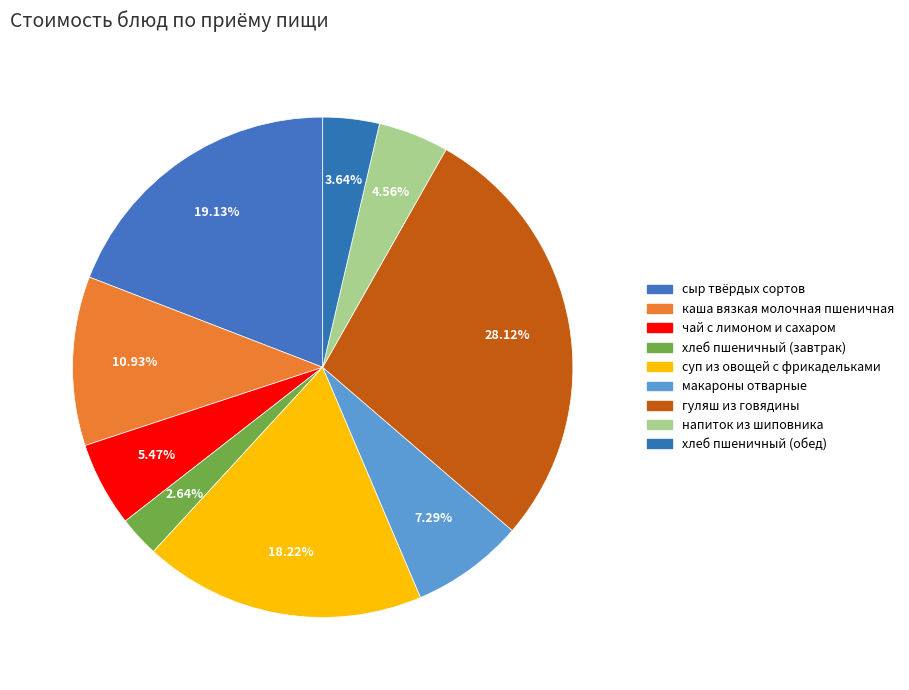

Is it true that гуляш из говядины is 17% of the pie?

False